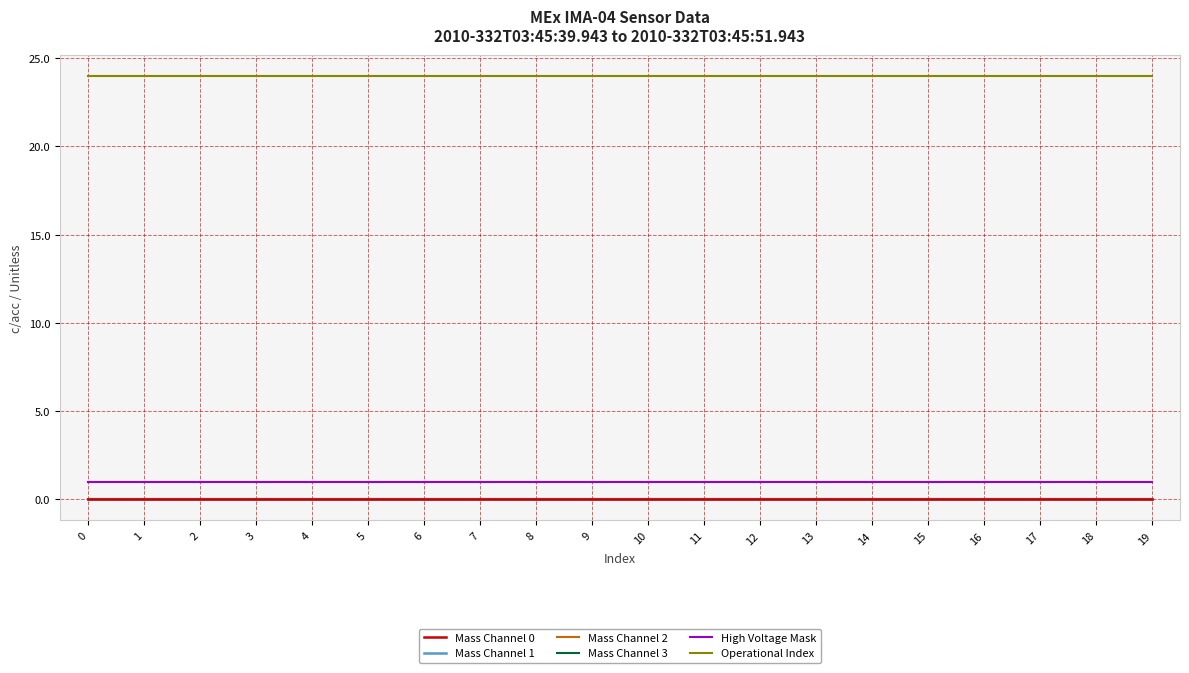

Does the chart have visible grid lines?

Yes